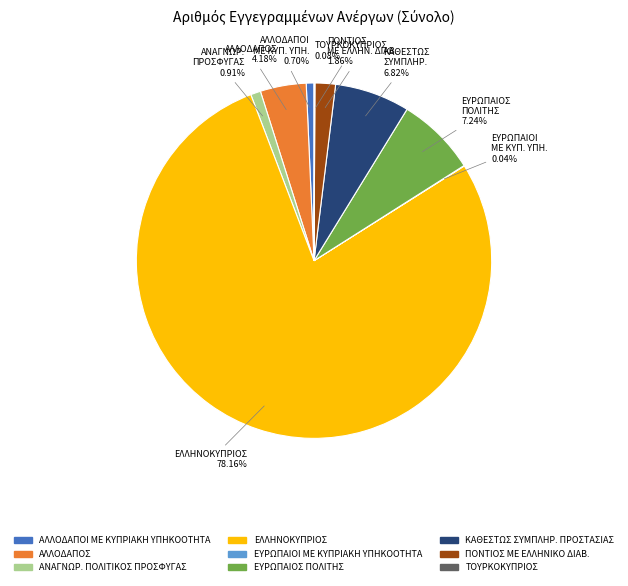

Between ΑΛΛΟΔΑΠΟΙ ΜΕ ΚΥΠΡΙΑΚΗ ΥΠΗΚΟΟΤΗΤΑ and ΠΟΝΤΙΟΣ ΜΕ ΕΛΛΗΝΙΚΟ ΔΙΑΒ., which is larger?

ΠΟΝΤΙΟΣ ΜΕ ΕΛΛΗΝΙΚΟ ΔΙΑΒ.